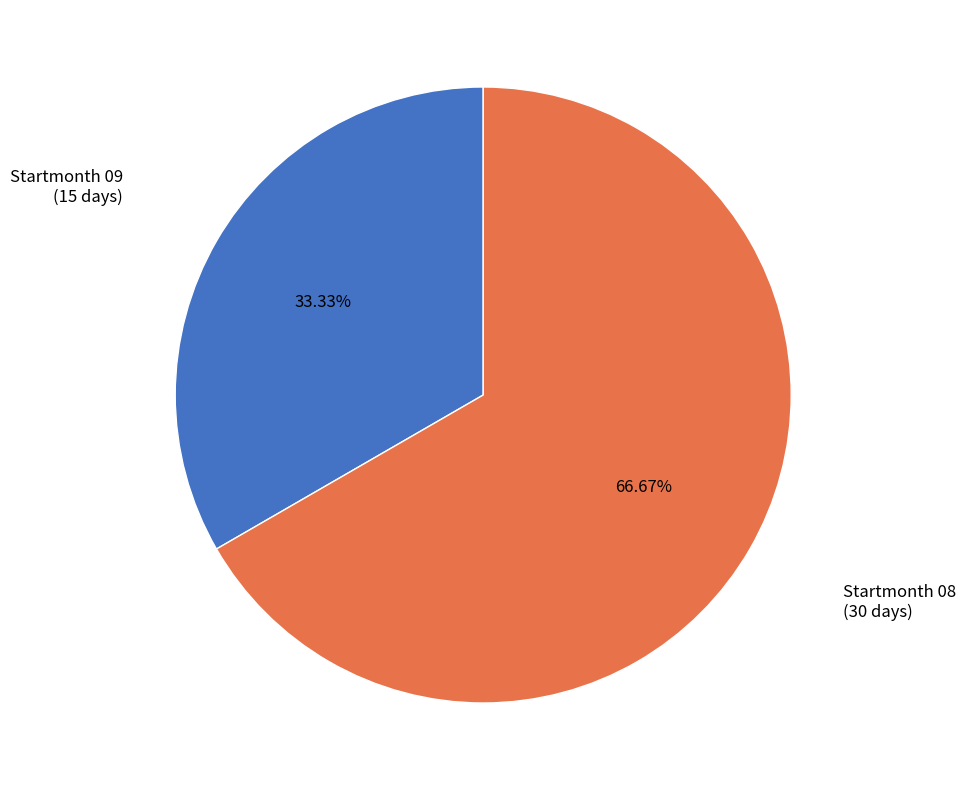

Is there a majority slice in this chart?

Yes